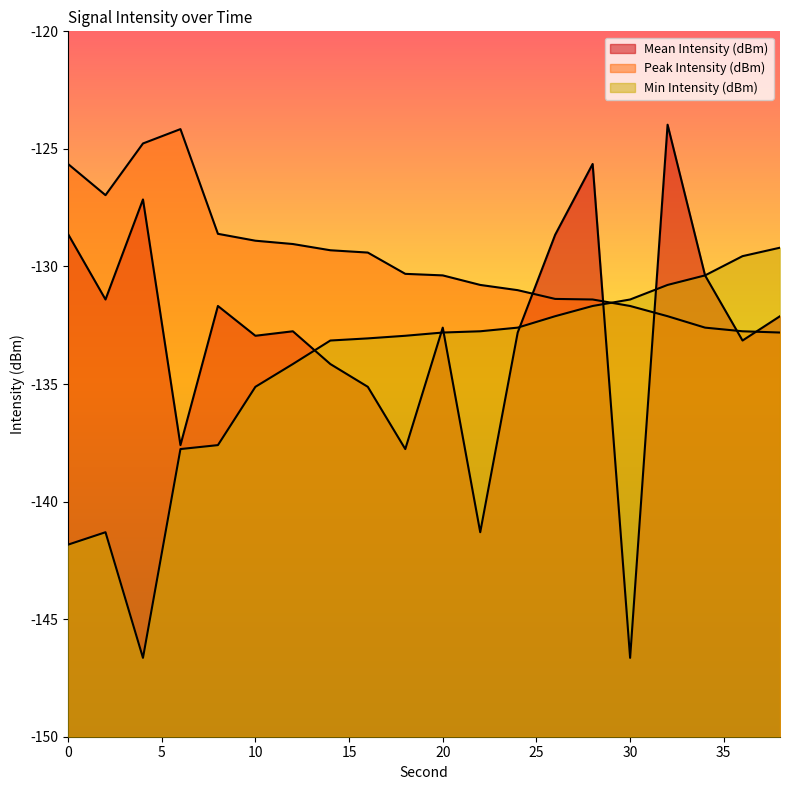

In Min Intensity (dBm), how many points are lower than both neighbors (excluding endpoints)?

1